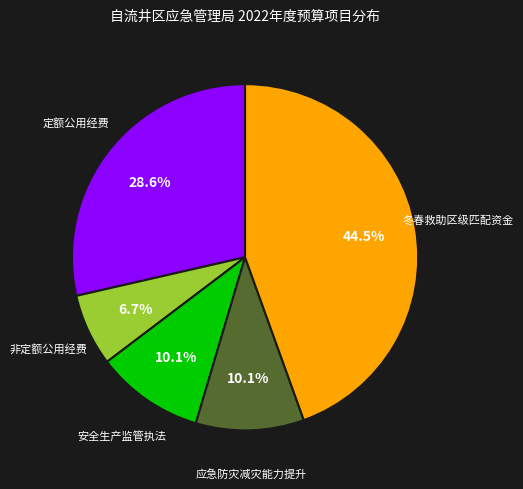

Which slice is the smallest?

非定额公用经费